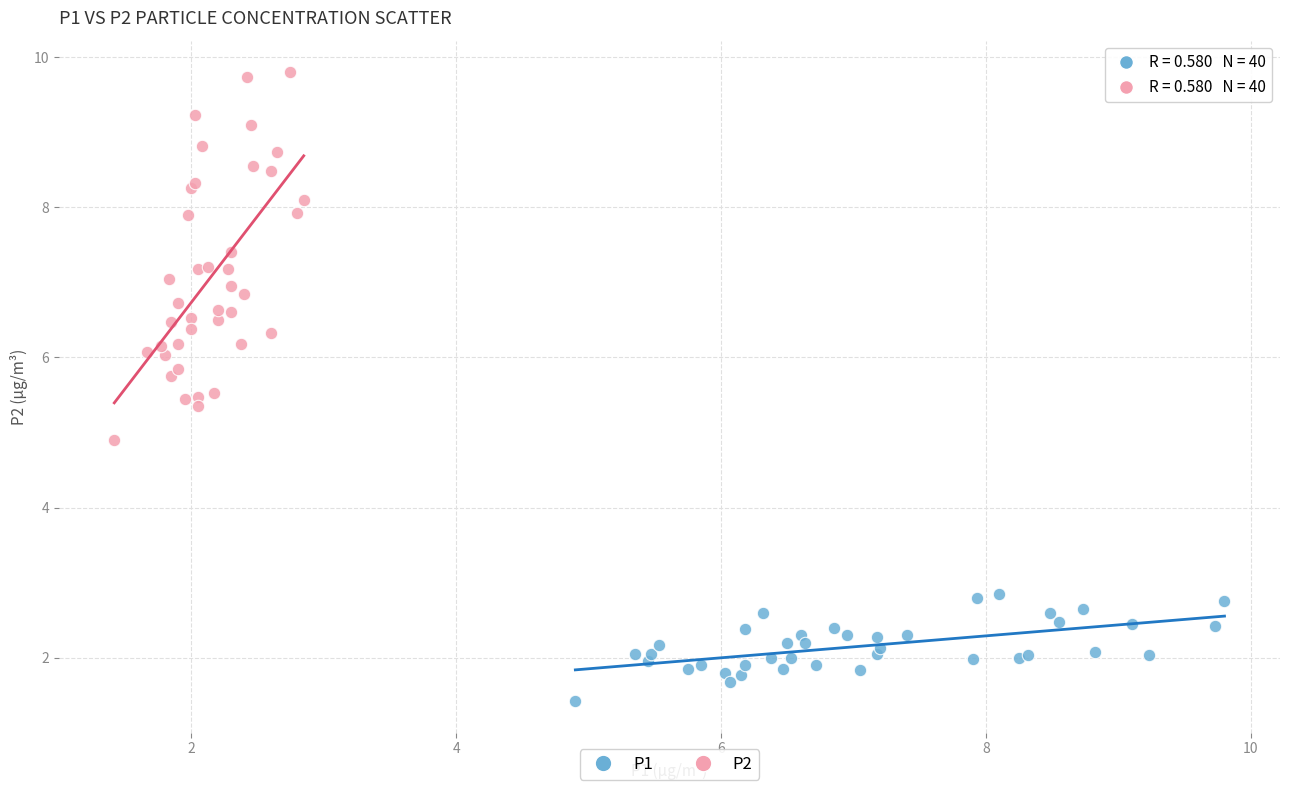

Which series has the largest Y range (max minus min)?

P2